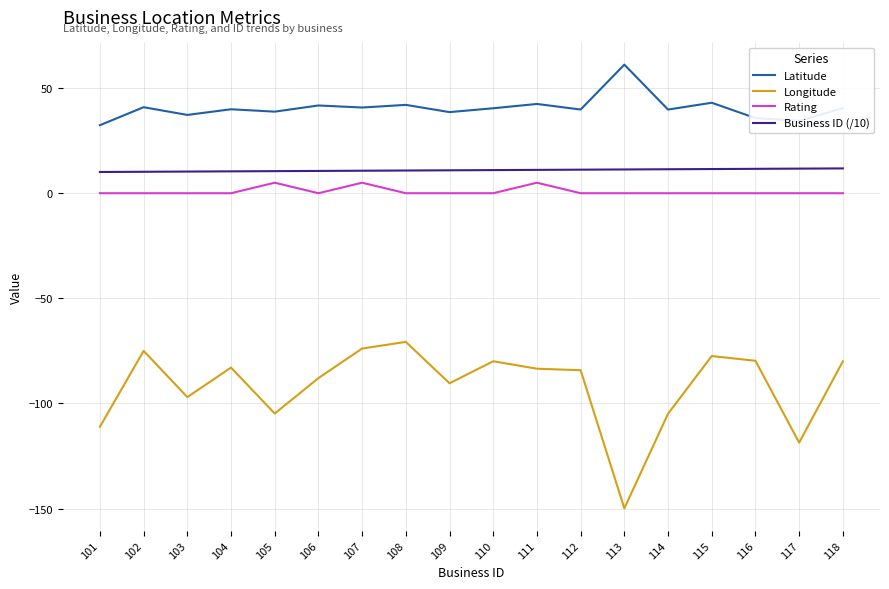

What is the maximum value for Longitude?

-70.7